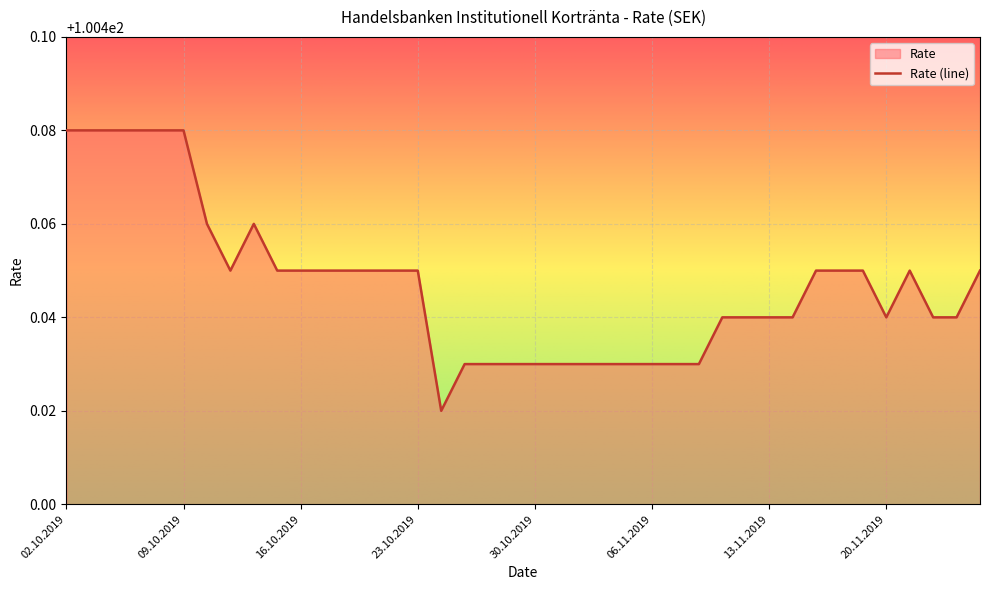

Which has a higher value, 23.10.2019 or 30.10.2019?

23.10.2019